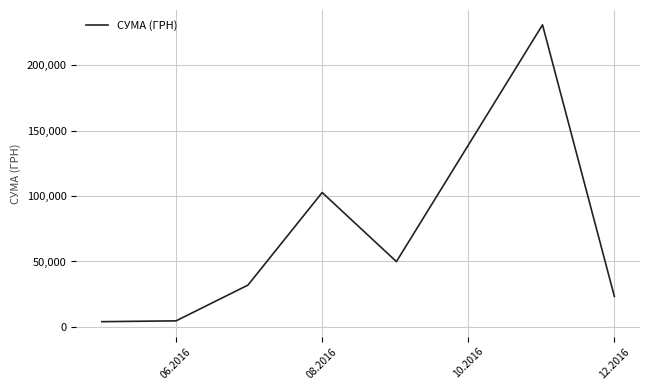

How many interior local peaks (higher than both neighbors) does the data have?

2